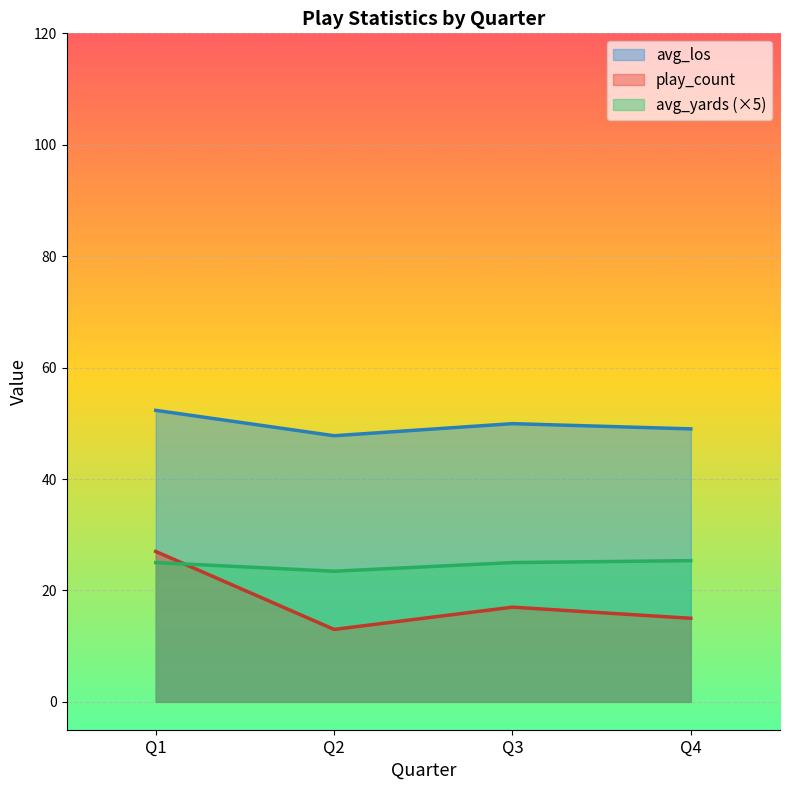

How many lines are shown in the chart?

3